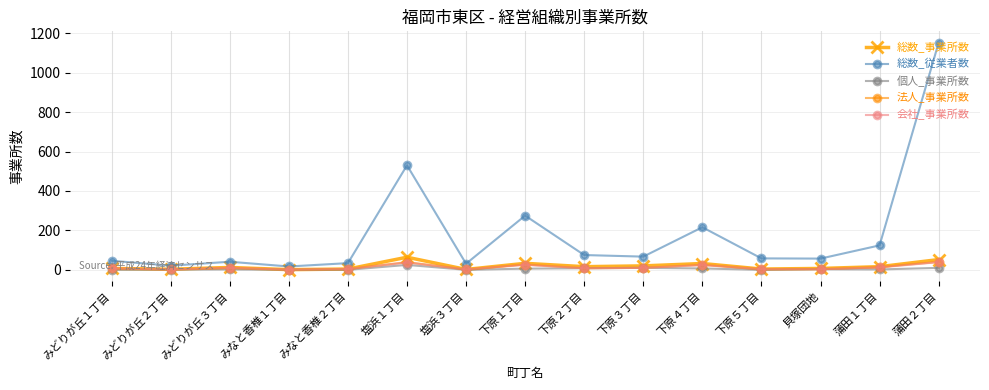

Between みどりが丘２丁目 and 蒲田２丁目, which series saw the biggest shift?

総数_従業者数